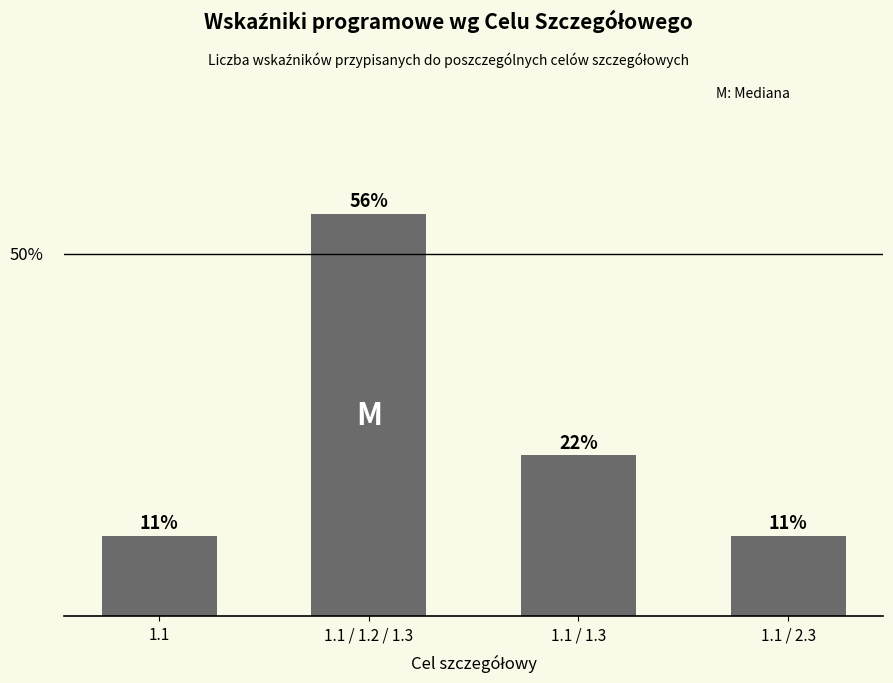

At which category does the chart reach its minimum across all series?

1.1